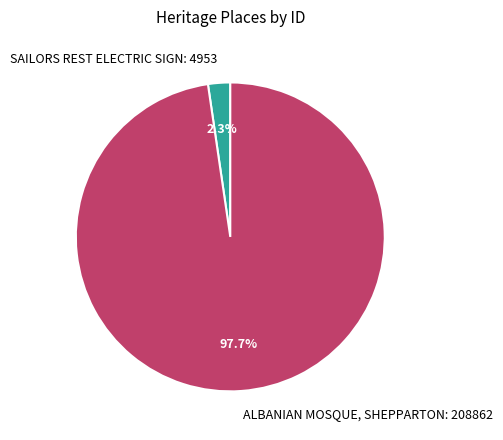

Does SAILORS REST ELECTRIC SIGN account for over 50% of the chart?

No